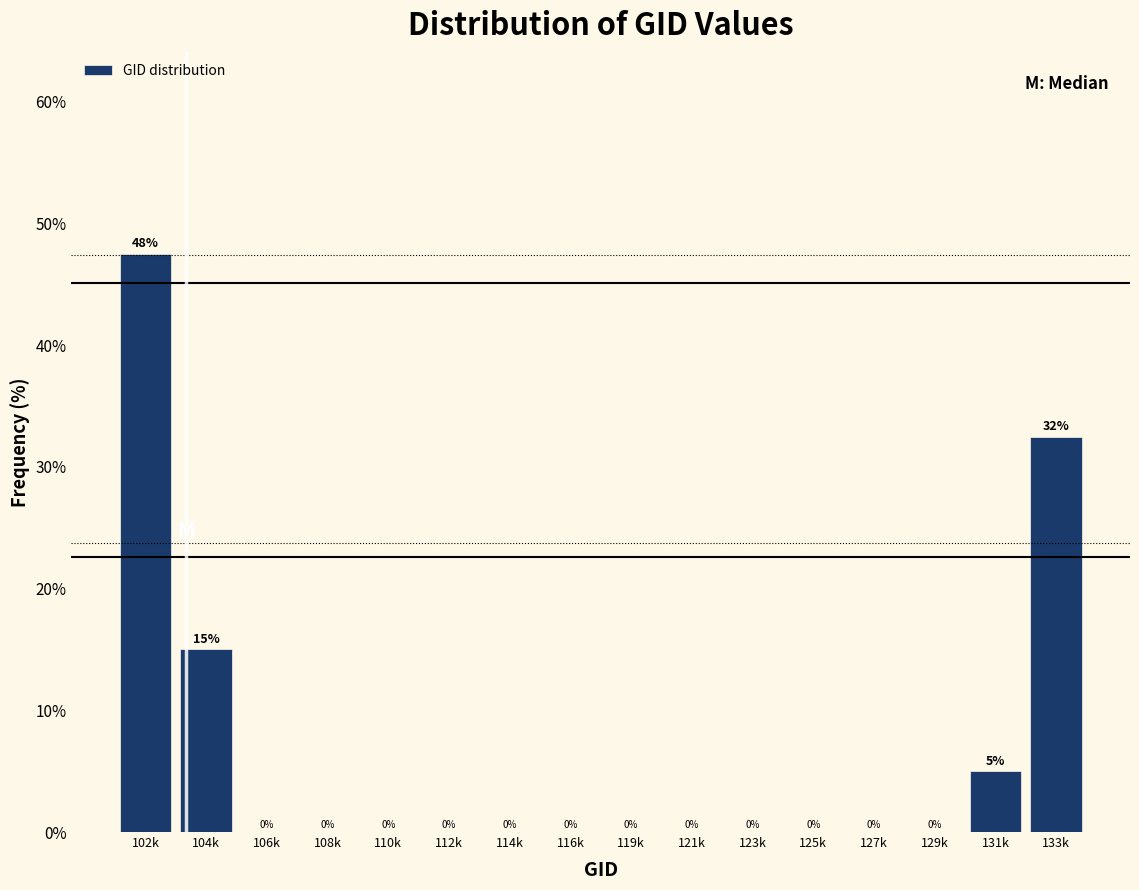

At which label is the value closest to 23?

104k